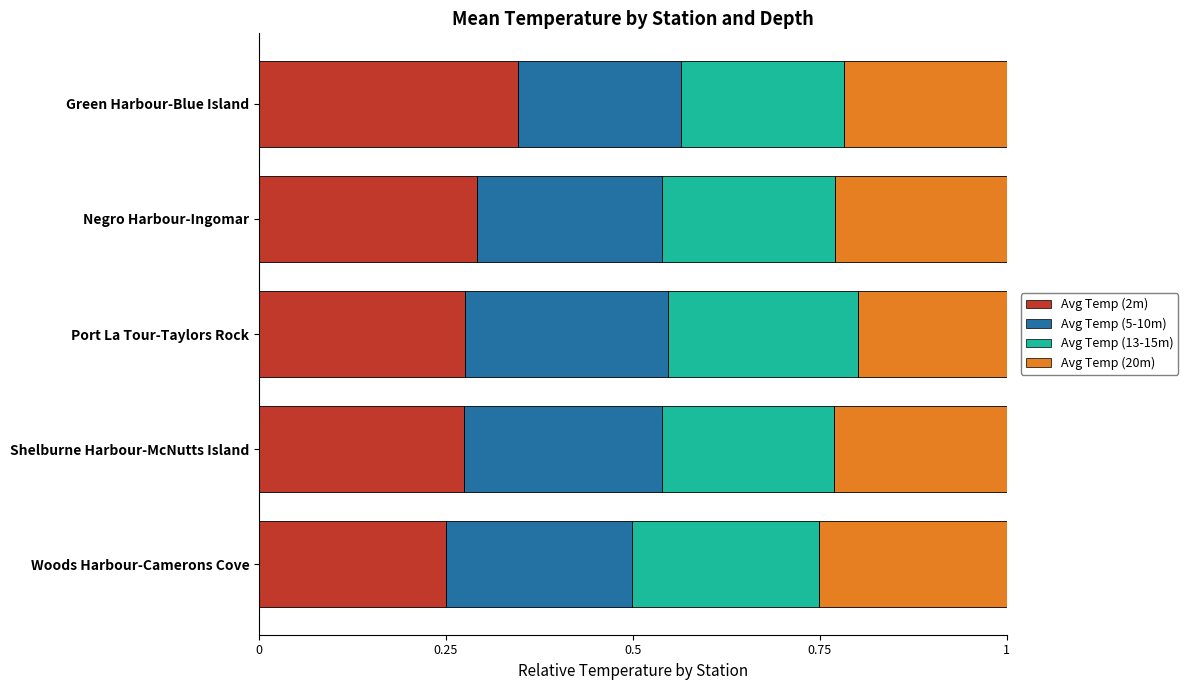

The Avg Temp (2m) series shows 0.2 at Port La Tour-Taylors Rock. True or false?

False